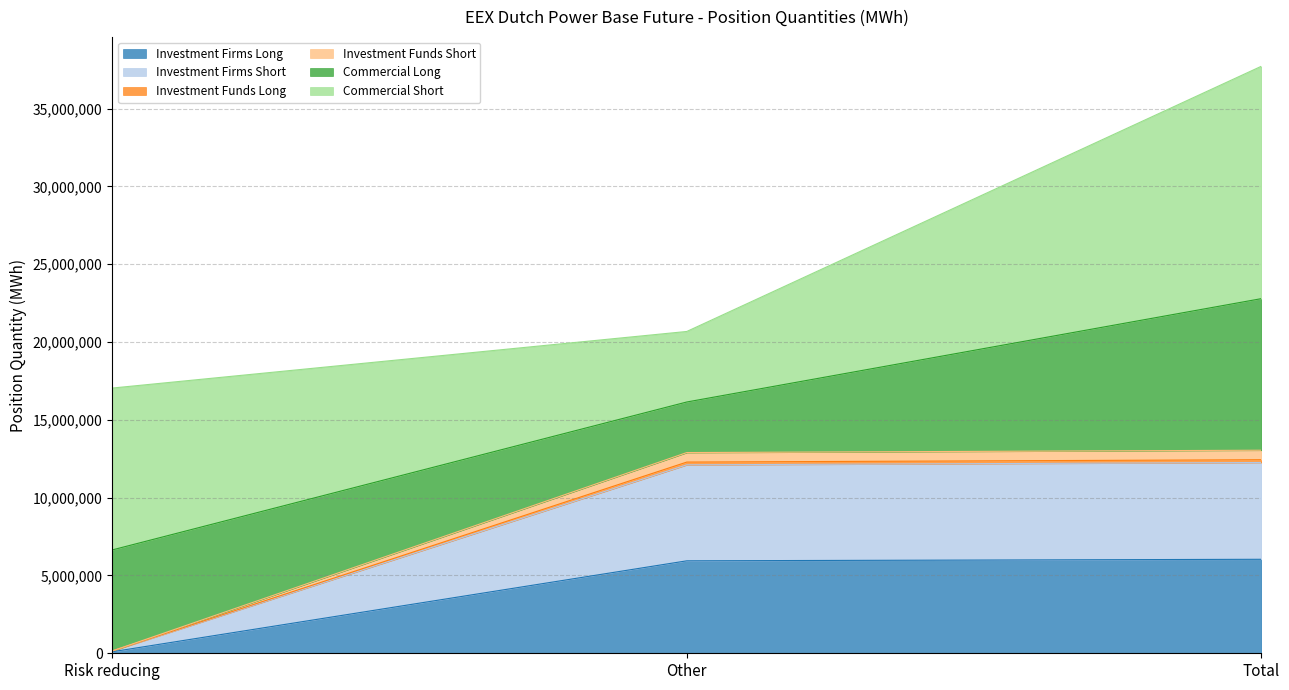

The value of Investment Firms Long at Risk reducing is 97967. True or false?

True